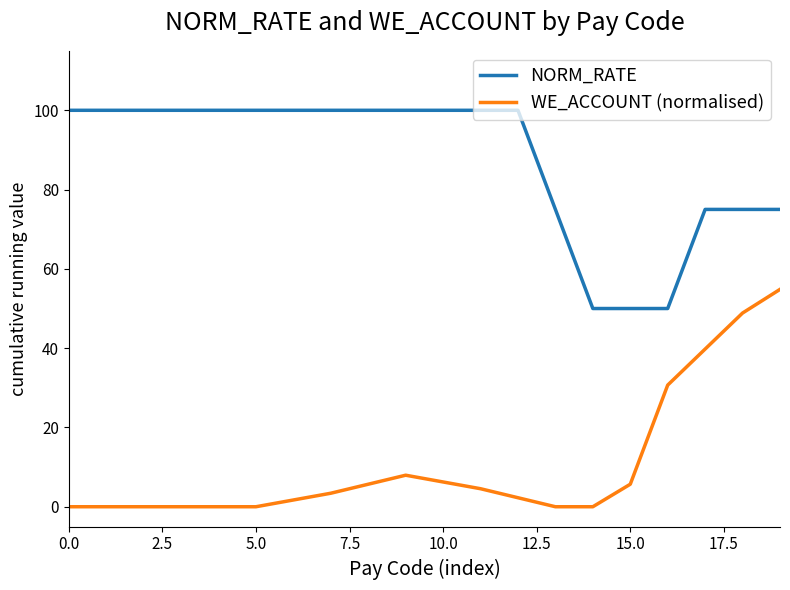

What is the difference between the maximum and minimum values in the WE_ACCOUNT (normalised) series?

54.8